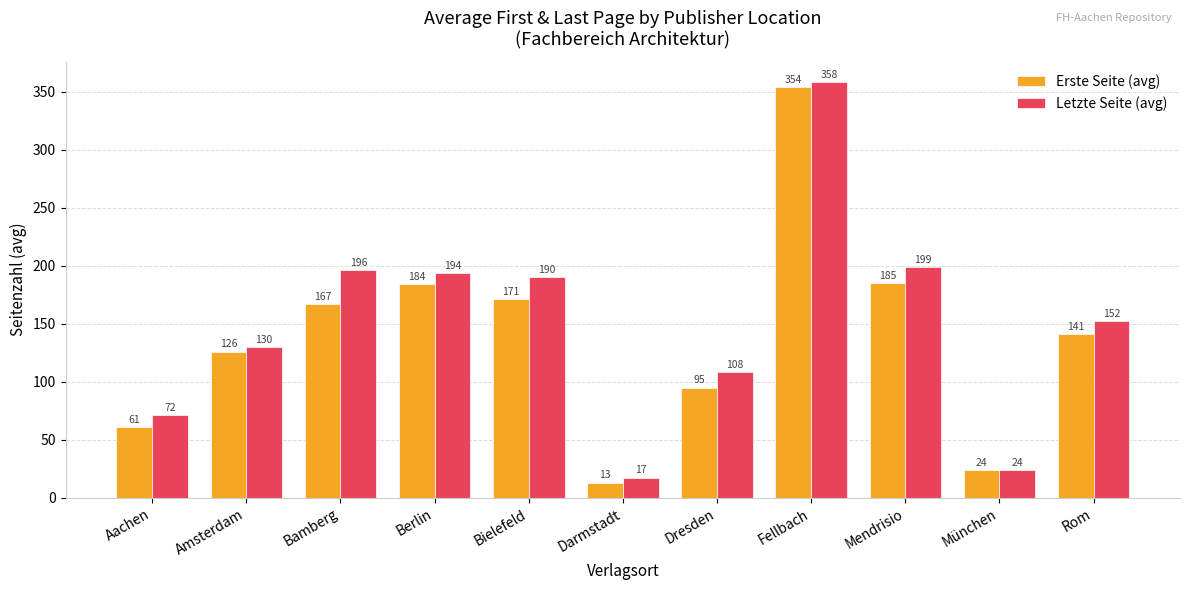

How many bars are there in total?

22